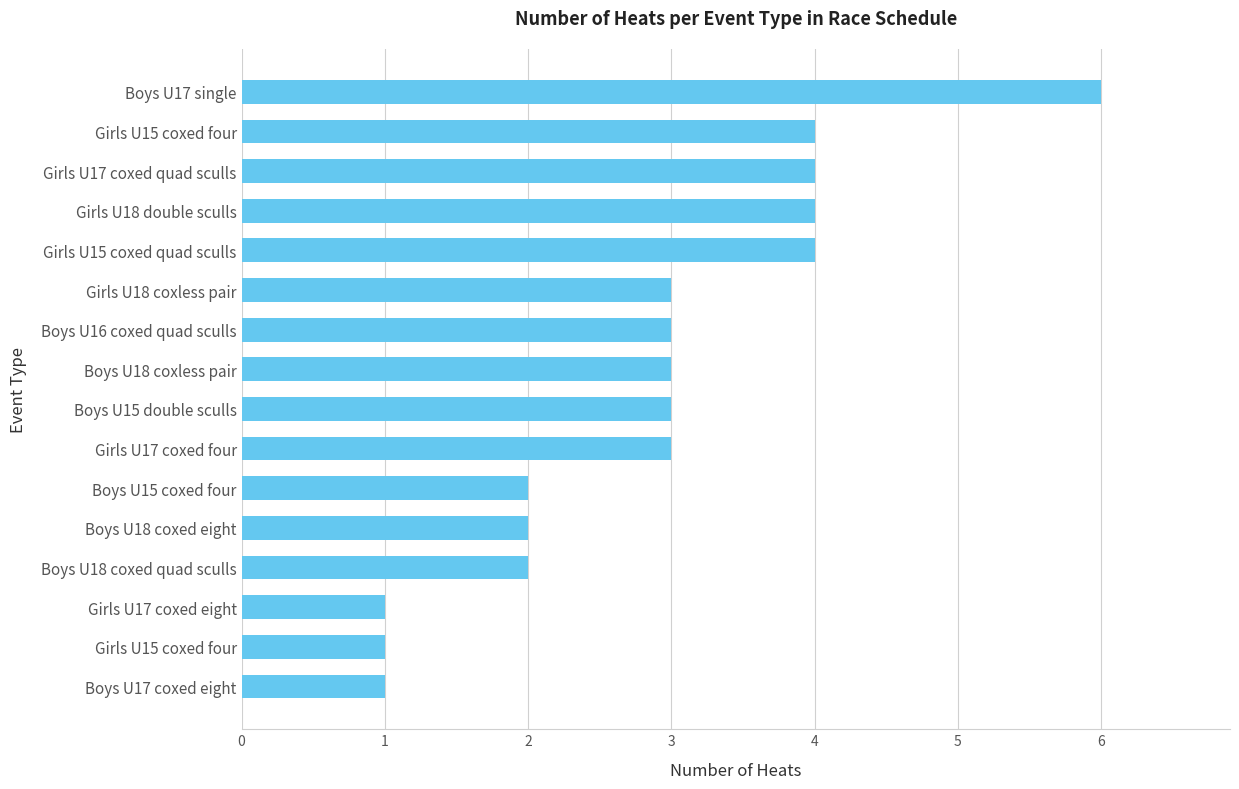

How many bars are there in total?

16